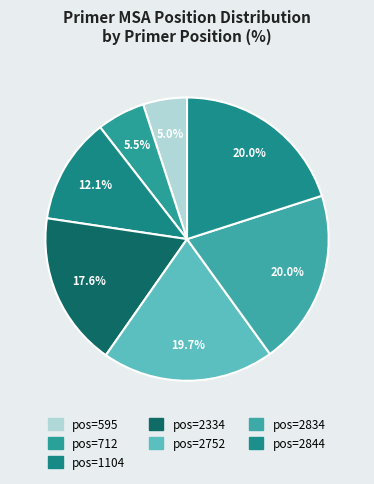

How many slices are in this pie chart?

7